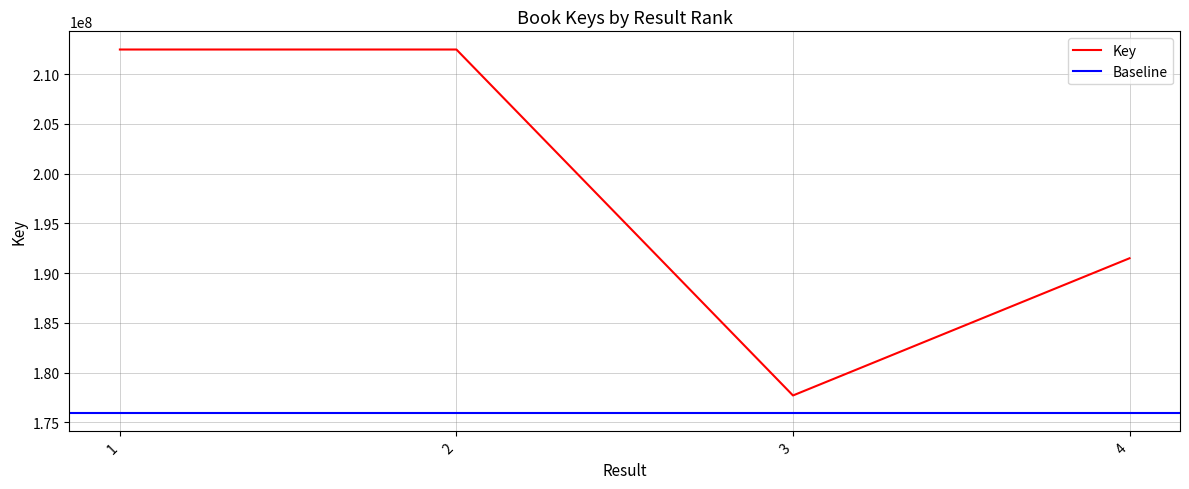

The chart shows a value of 212466611 at 2. True or false?

True